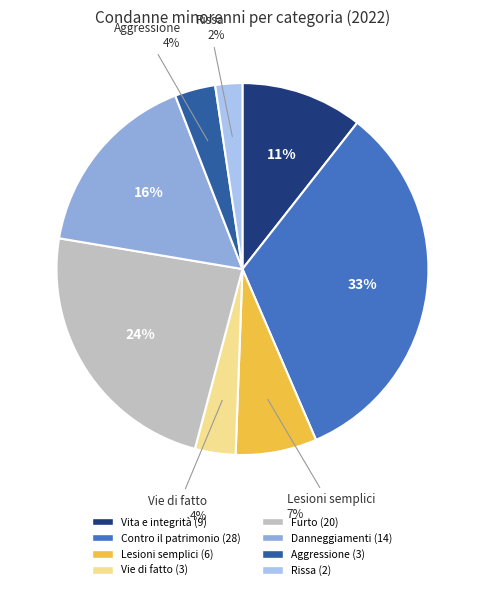

Does any single category account for the majority?

No